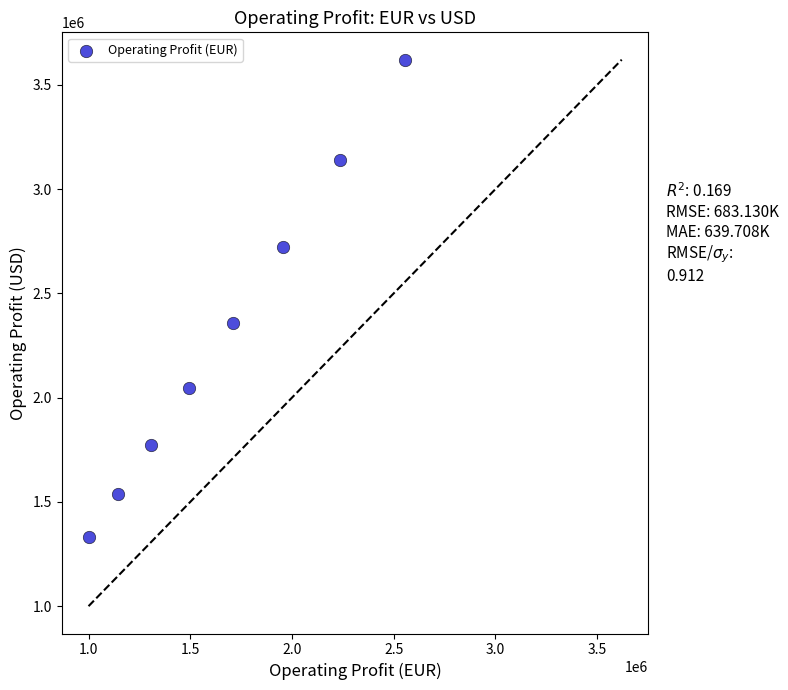

What Y value in the scatter plot is closest to 2476082?

2358339.9